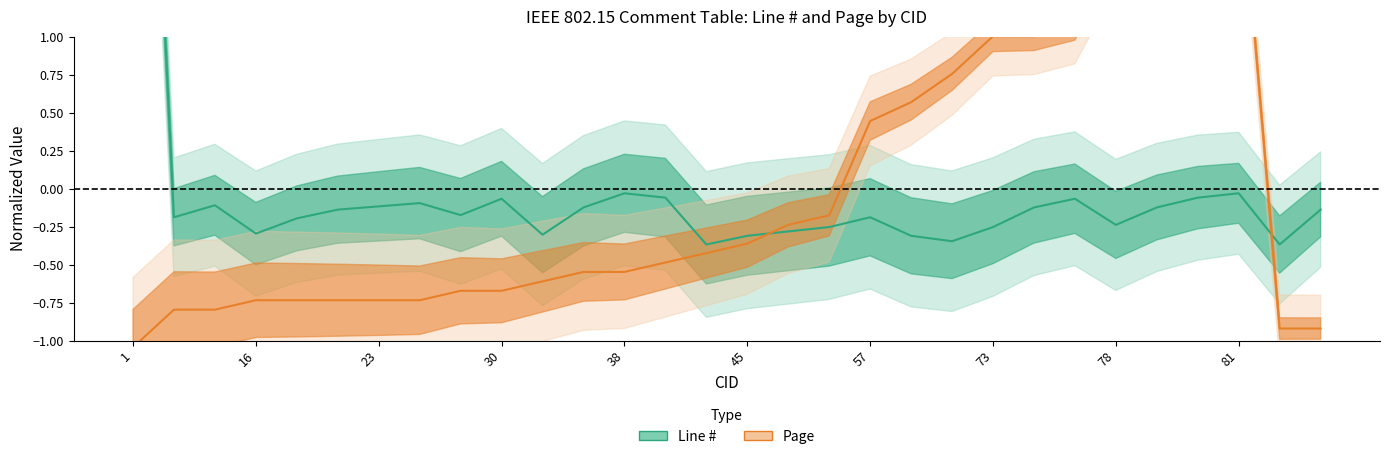

What is the smallest value displayed?

-1.0